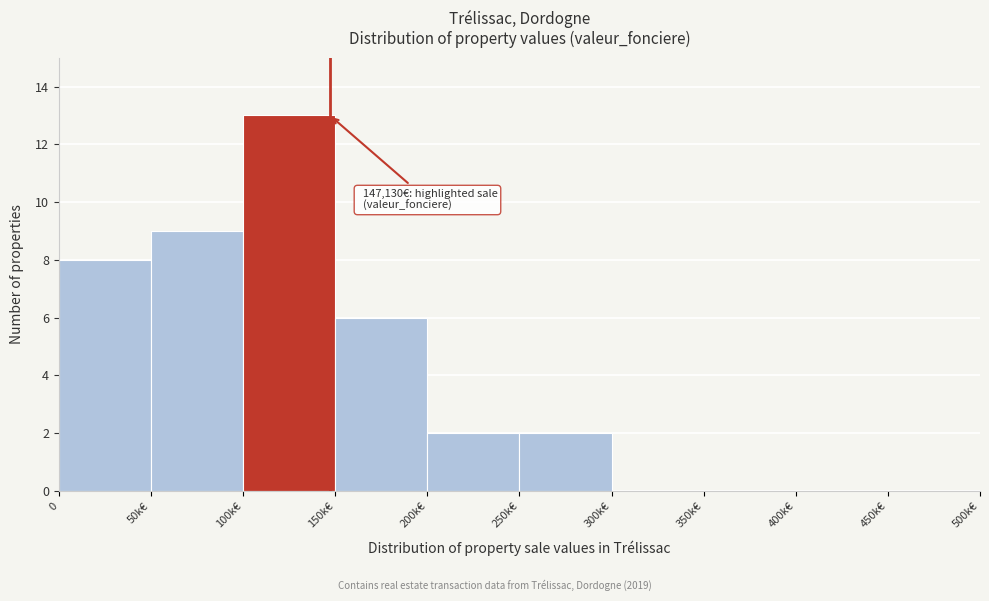

Reading right to left, list all the values displayed in this chart.

450k€=0	400k€=0	350k€=0	300k€=0	250k€=2	200k€=2	150k€=6	100k€=13	50k€=9	0=8